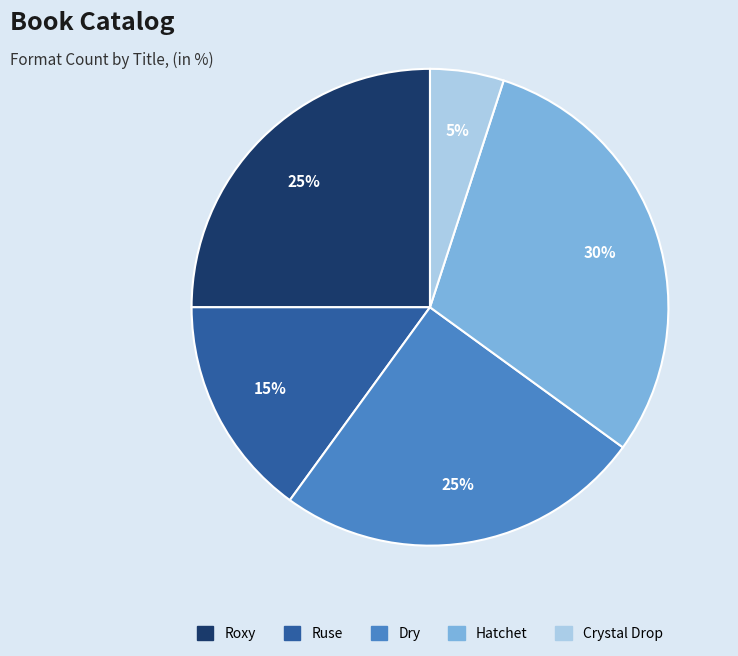

To the nearest percent, what is the average slice percentage?

20%